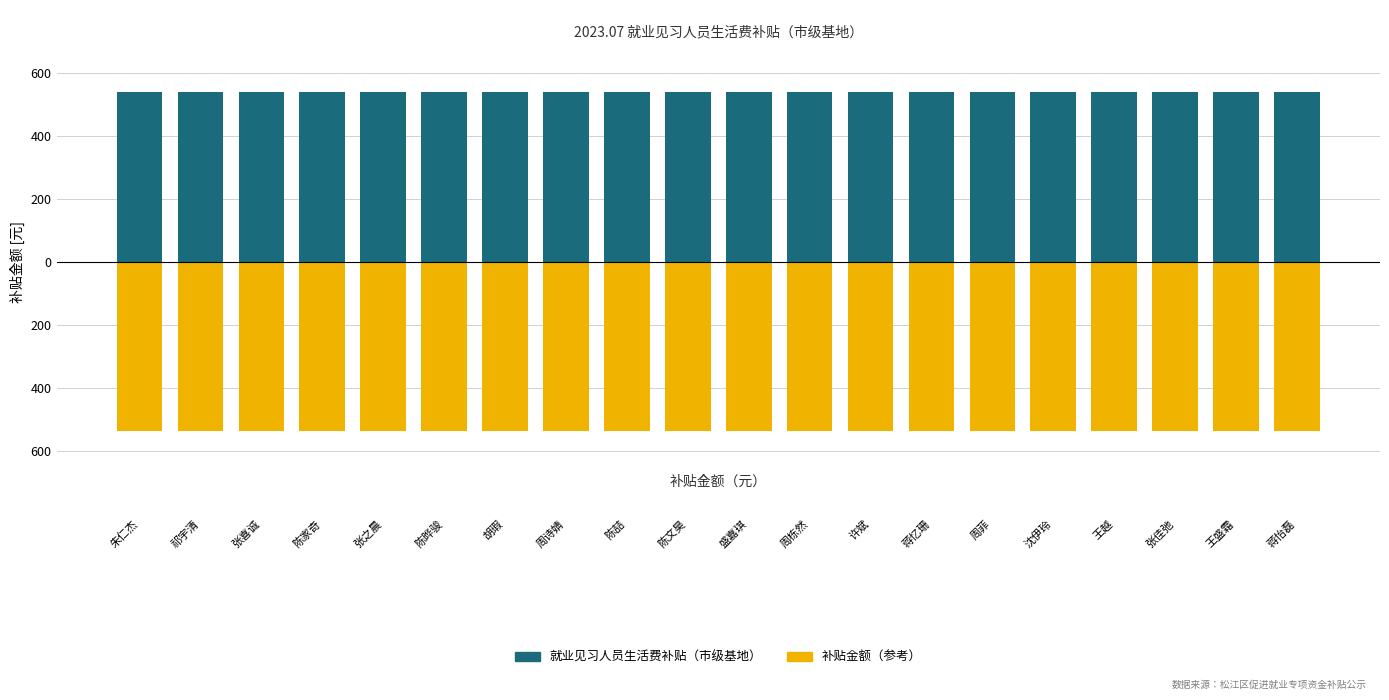

What is the label of the 17th bar from the right?

陈家奇